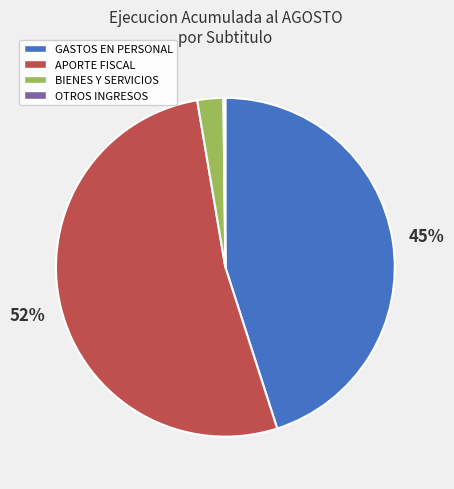

To the nearest percent, what is the average slice percentage?

25%